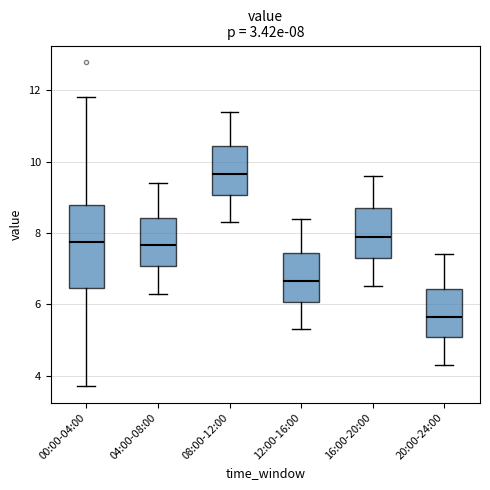

Which box's median line is the highest?

08:00-12:00